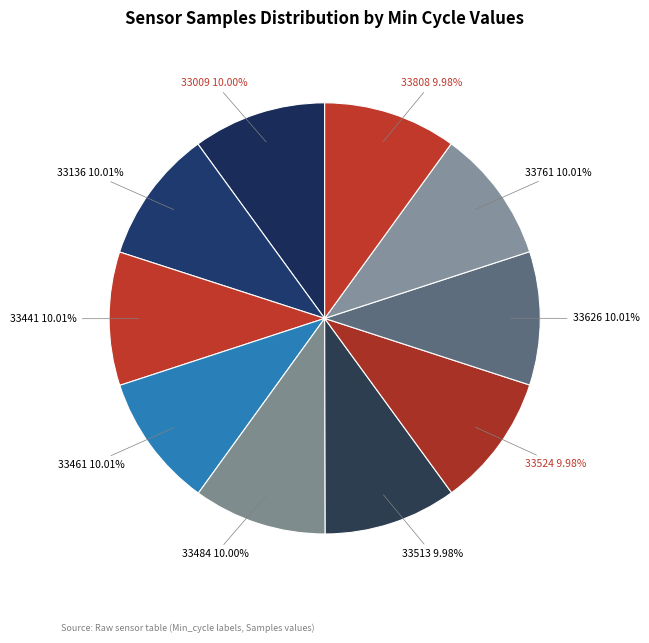

Combined, do 33524 and 33009 account for over 50%?

No